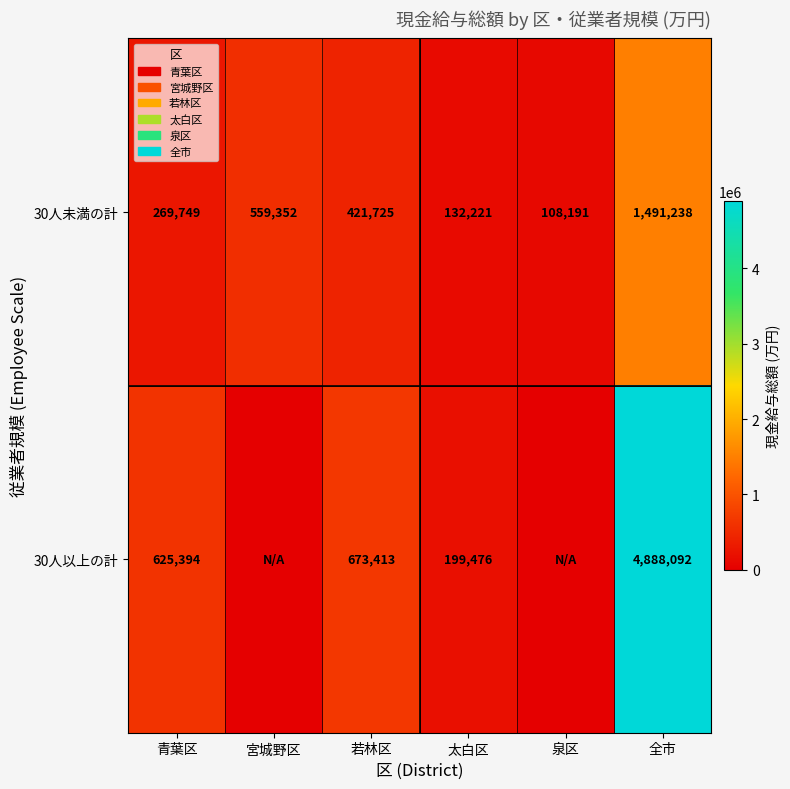

Is the value of 30人未満の計 at 宮城野区 greater than the value of 30人以上の計 at 青葉区?

No